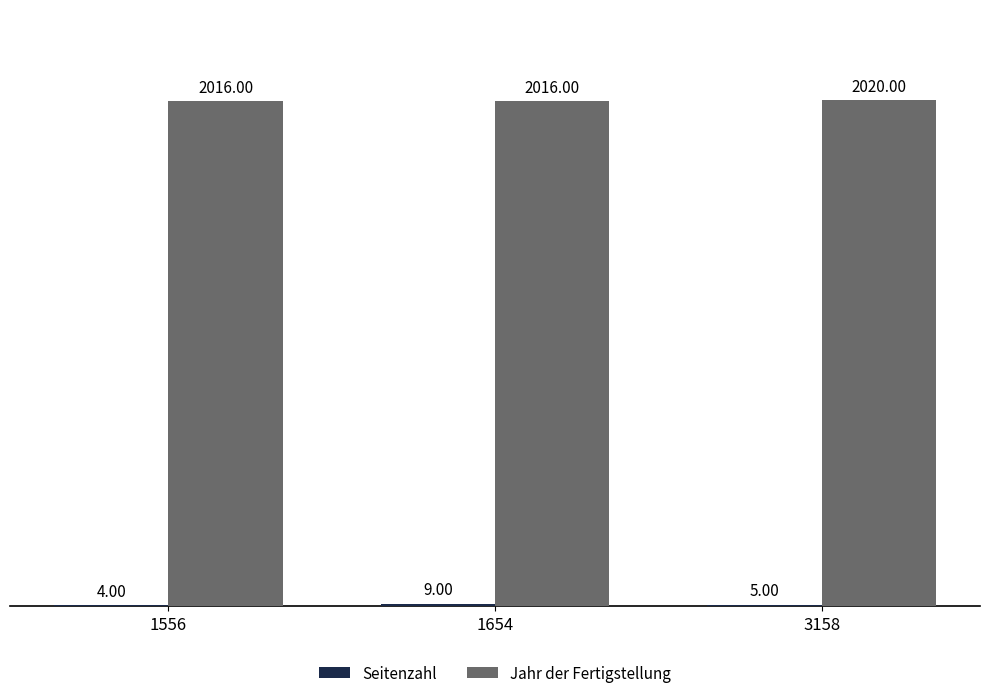

What is the total value across all series at 1556?

2020